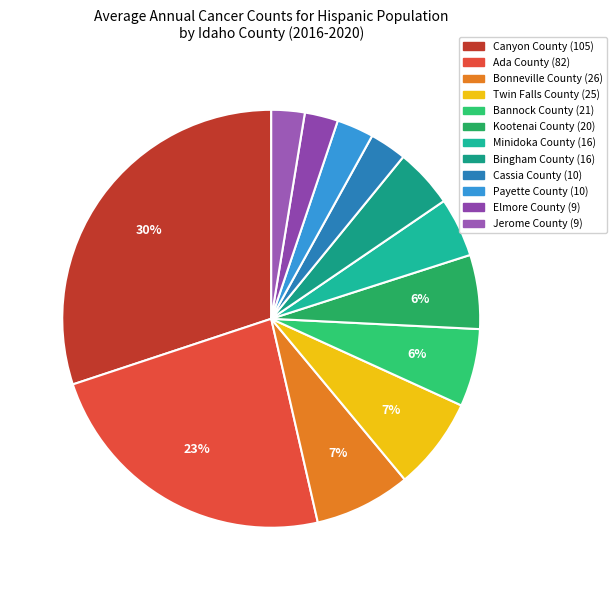

What is the change in value from Twin Falls County to Elmore County?

-16